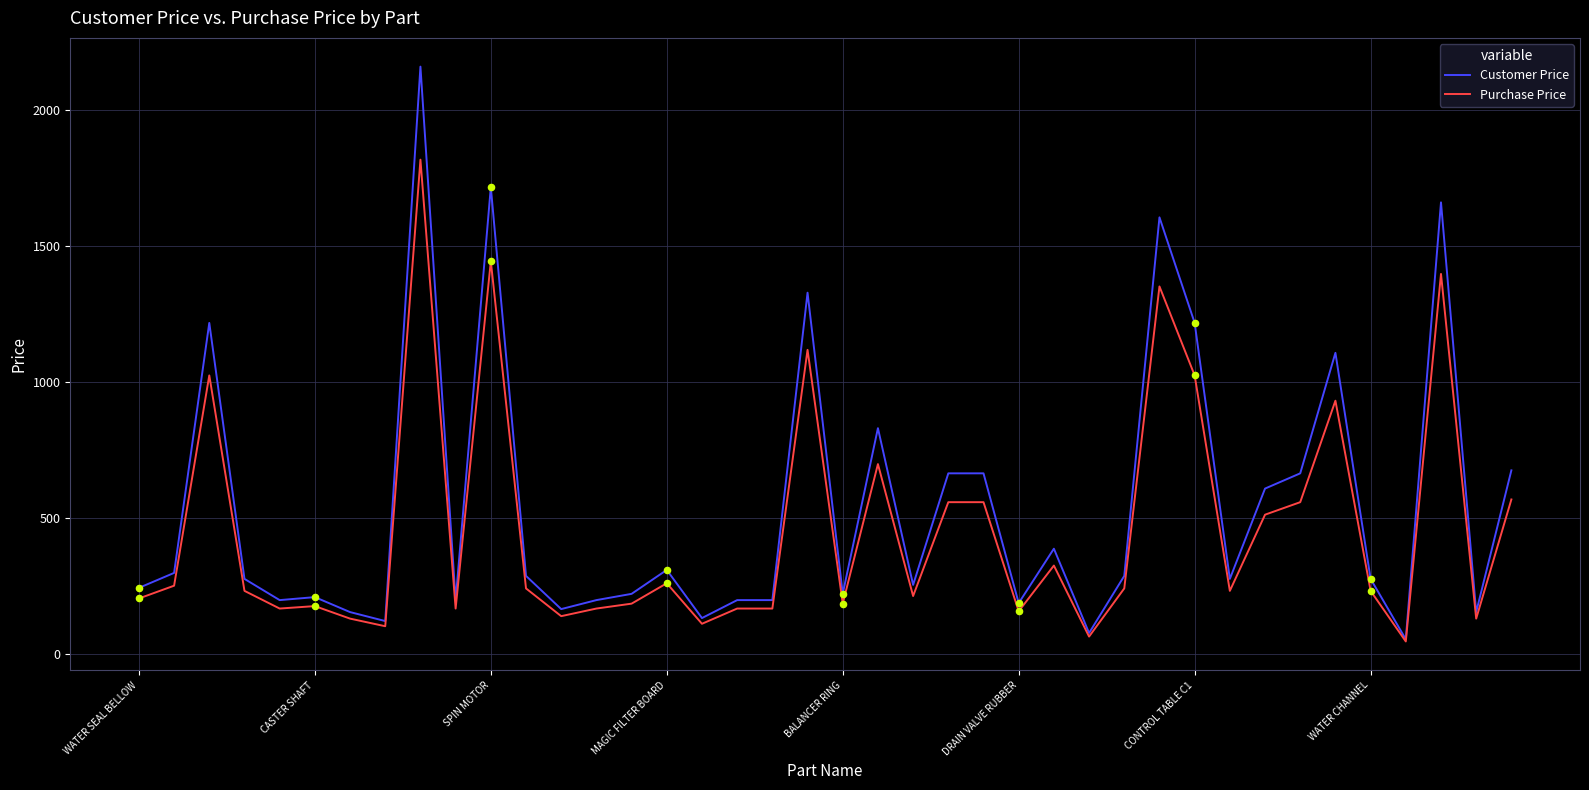

What is the highest value of the Customer Price series?

2160